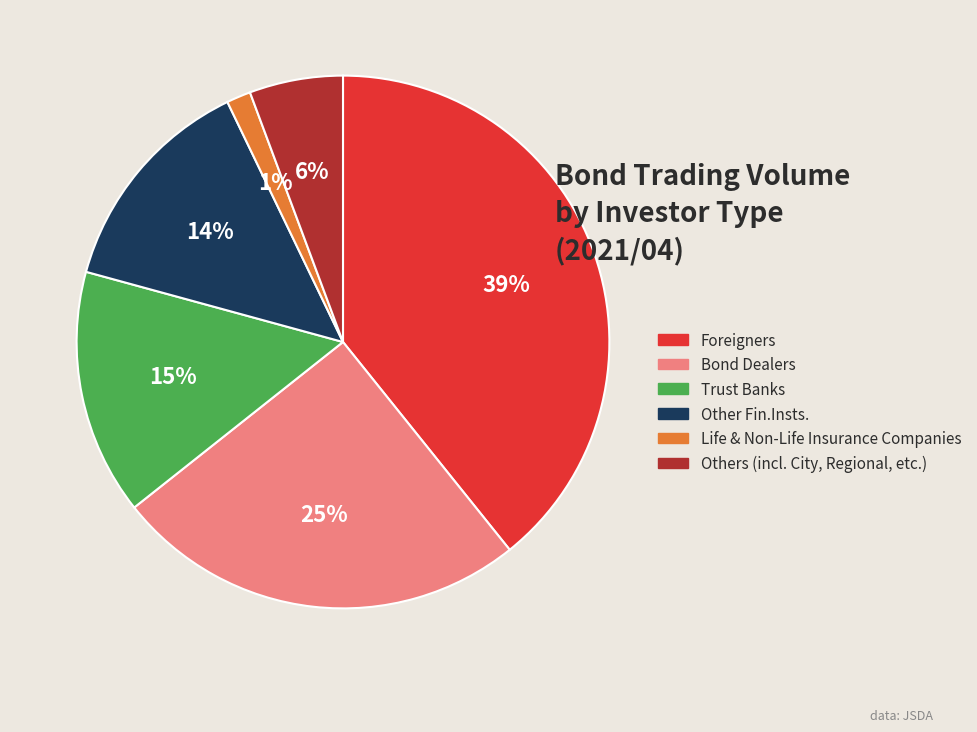

Does Others (incl. City, Regional, etc.) represent more than half of the total?

No